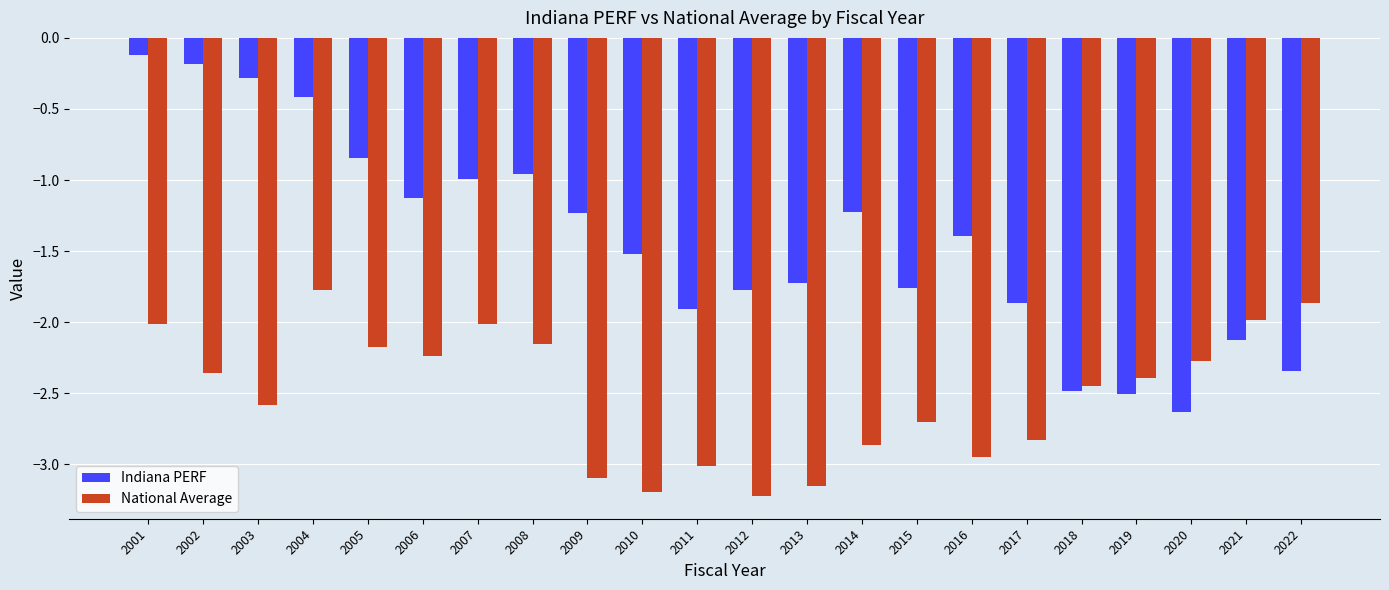

Count the number of categories in the chart.

22